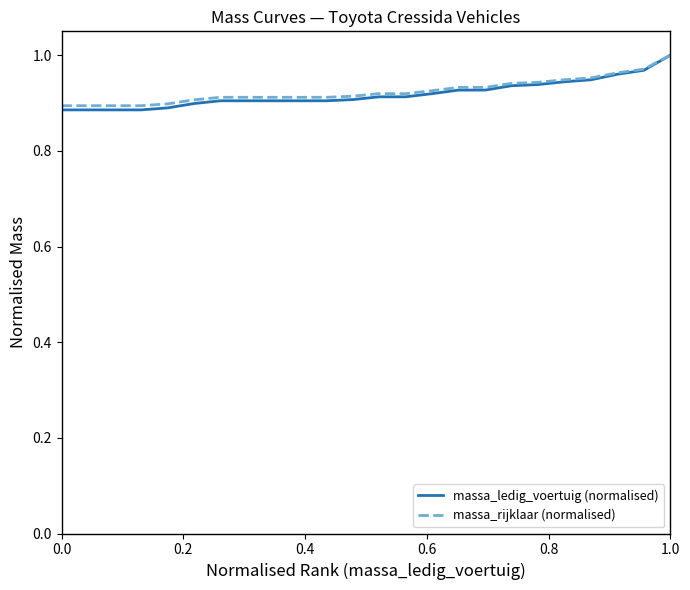

Which series has the widest spread of values?

massa_ledig_voertuig (normalised)